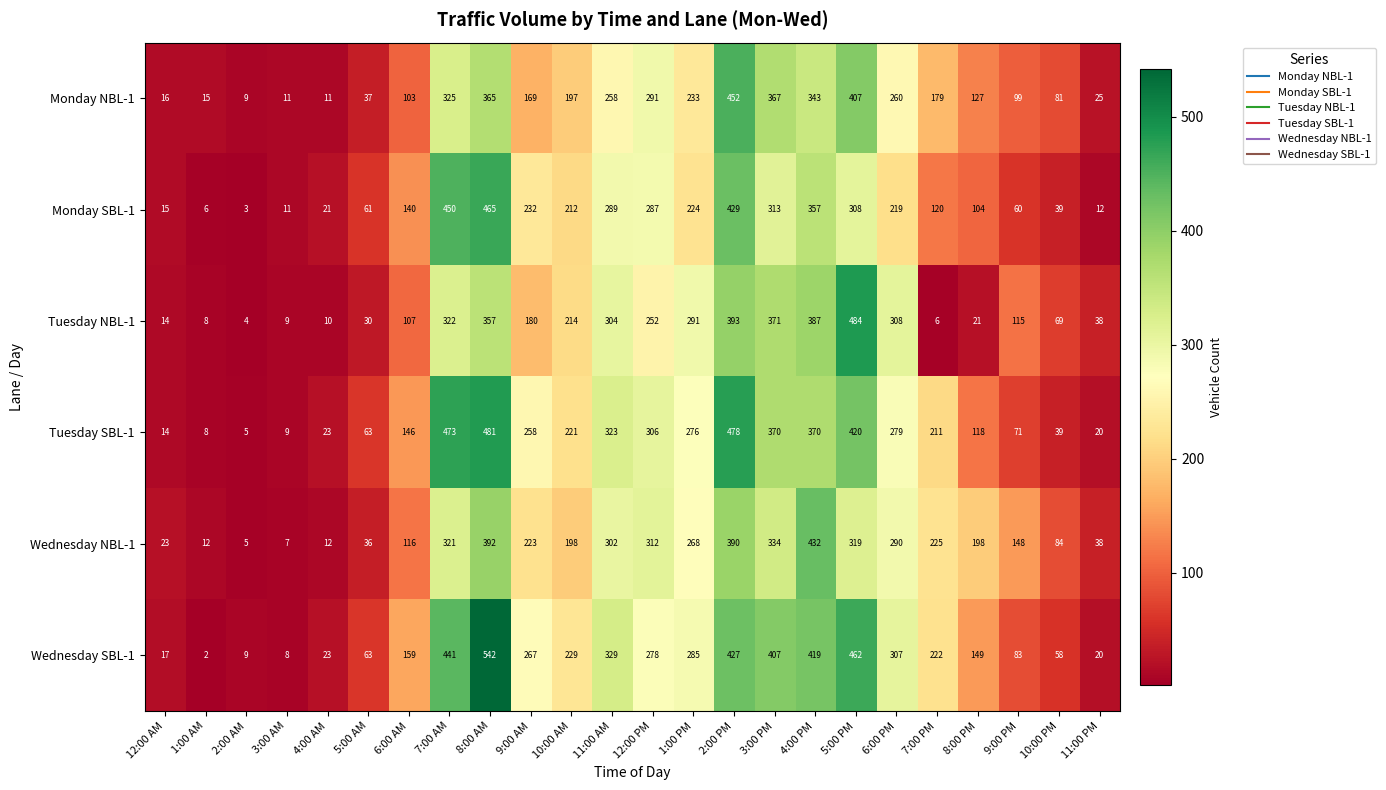

What is the highest value of the Tuesday NBL-1 series?

484